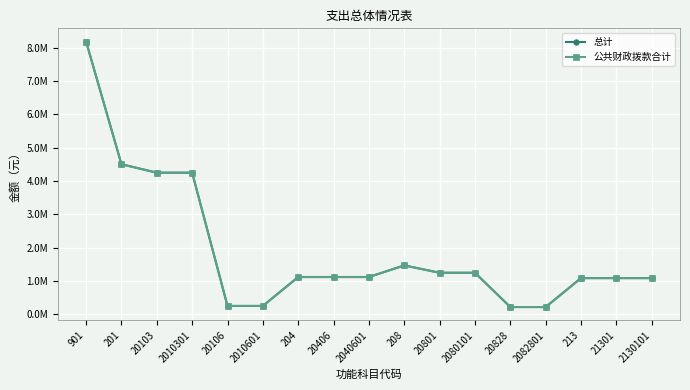

Is this an area chart (filled region under the line)?

No